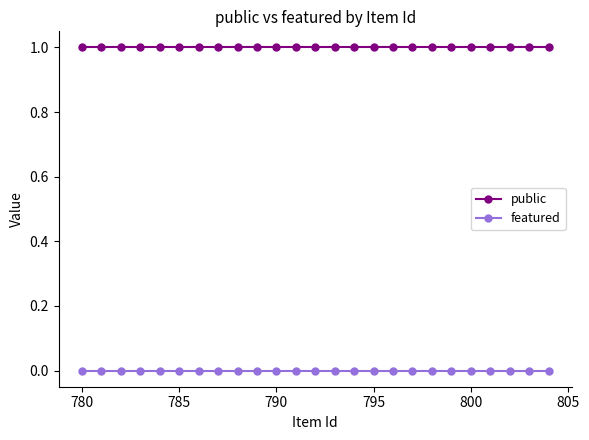

Reading right to left, transcribe all the data shown in this chart.

public: 1	1	1	1	1	1	1	1	1	1	1	1	1	1	1	1	1	1	1	1	1	1	1	1	1
featured: 0	0	0	0	0	0	0	0	0	0	0	0	0	0	0	0	0	0	0	0	0	0	0	0	0